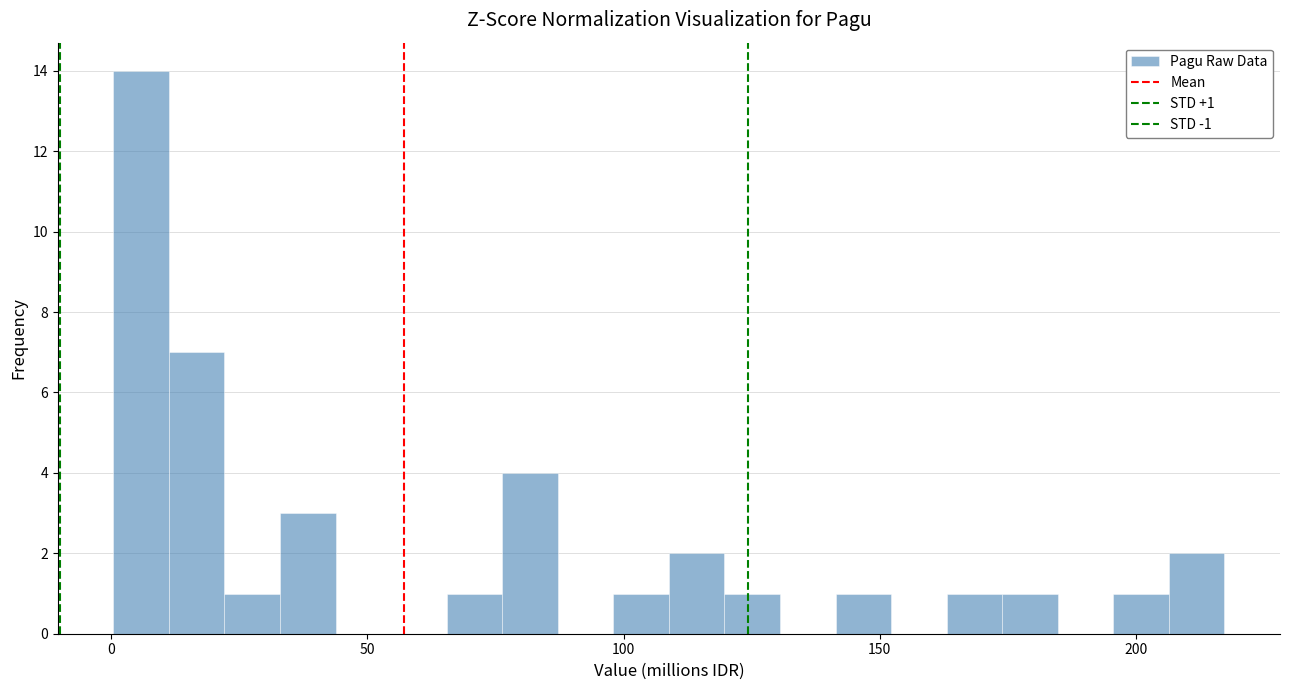

Around what value on the x-axis is the tallest bar? Give the approximate position of its centre, as read against the axis.

5